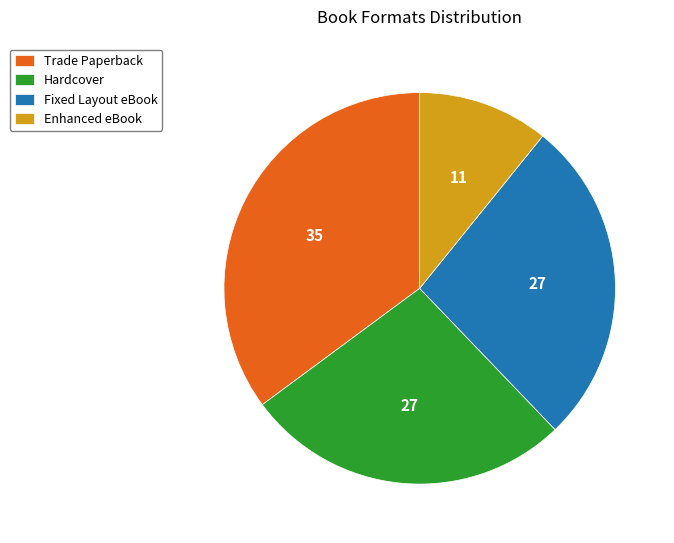

The Fixed Layout eBook slice represents 27% of the pie. True or false?

True